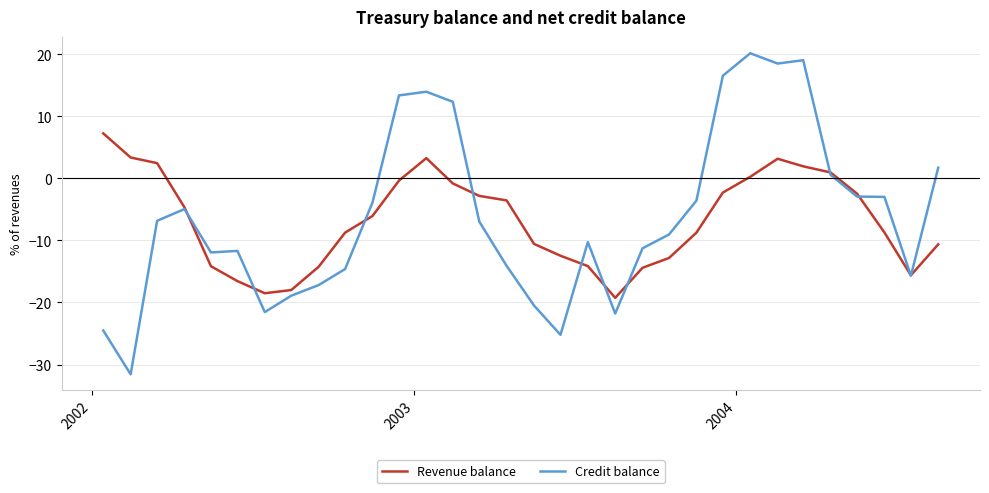

Which series has the largest range (max minus min)?

Credit balance